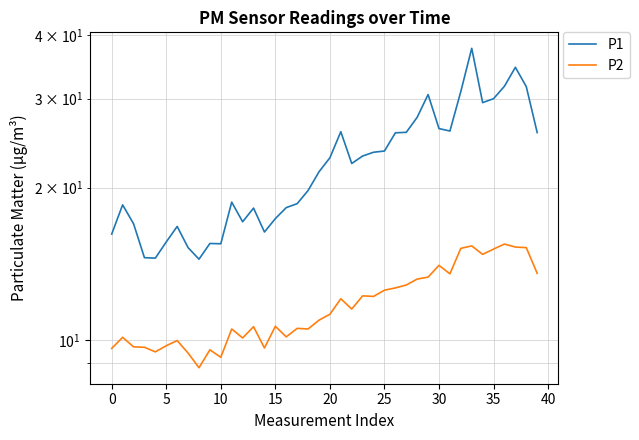

At which category is the sum across all series the highest?

33